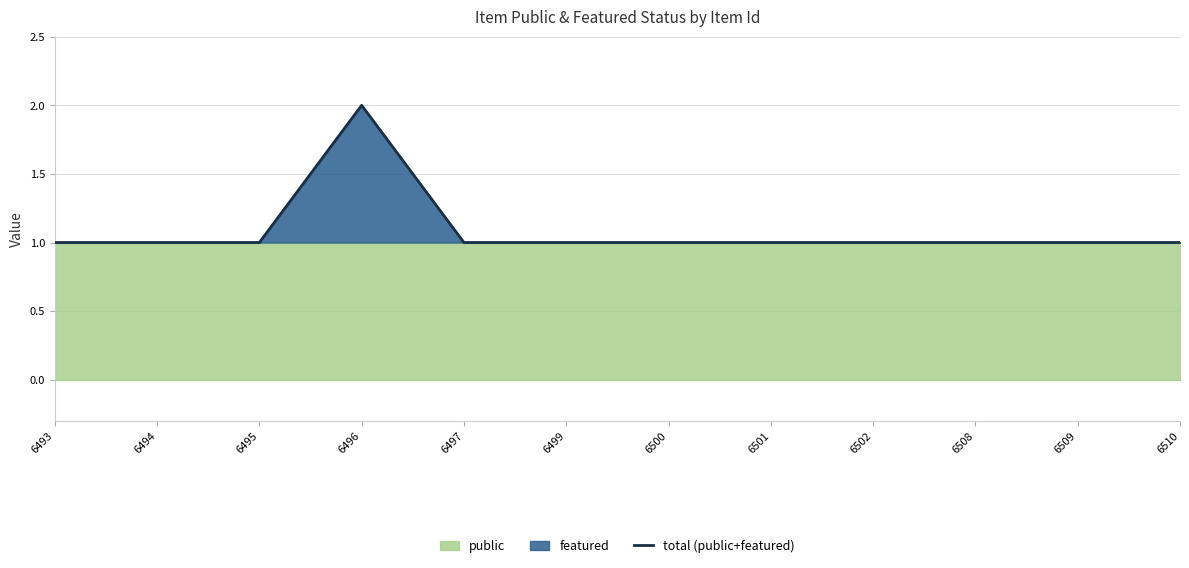

What is the approximate value at 6499?

1